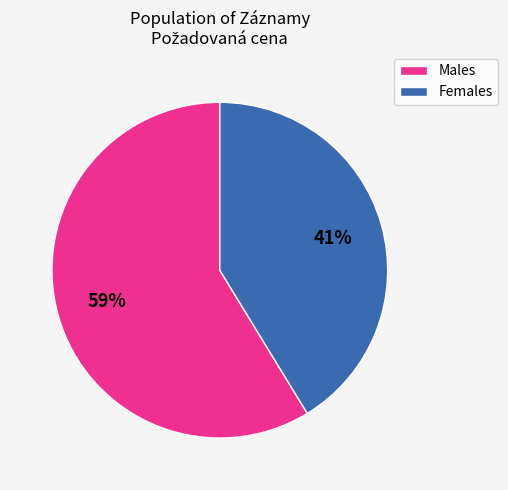

To the nearest percent, what is the average slice percentage?

50%